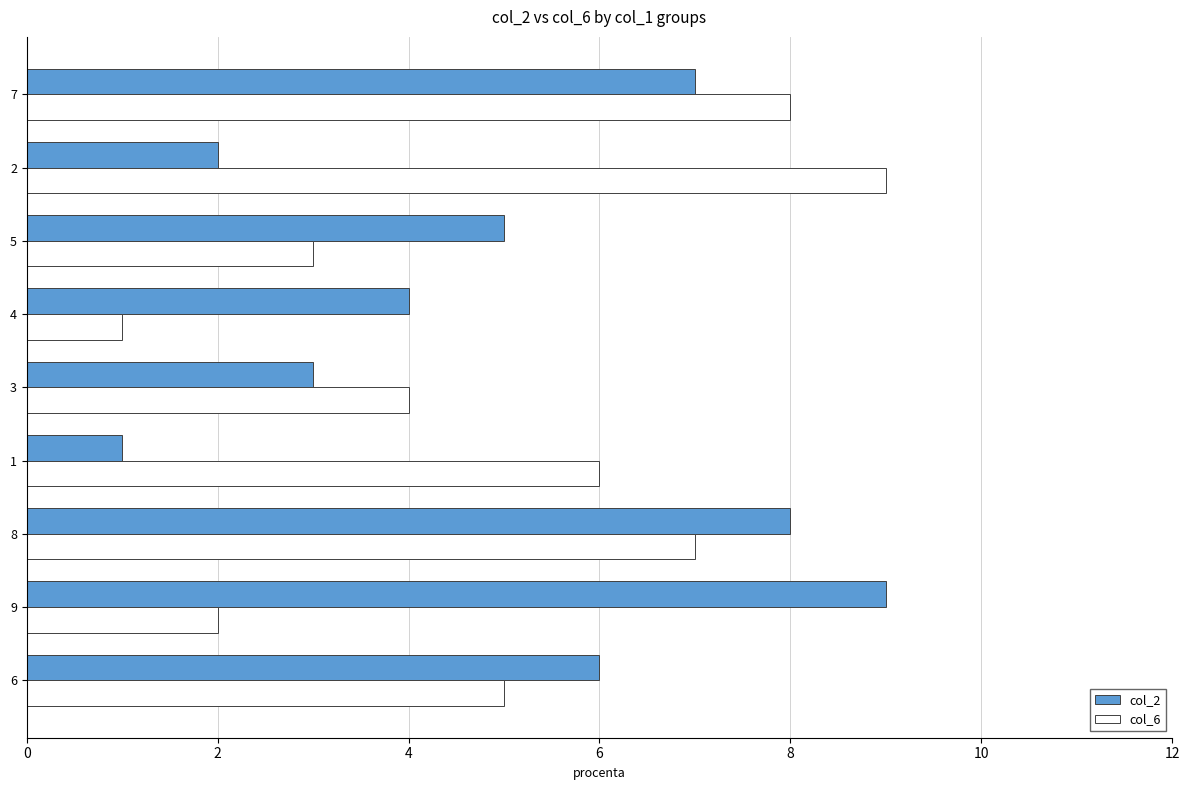

True or false: col_6 has a value of 6 at 3.

False